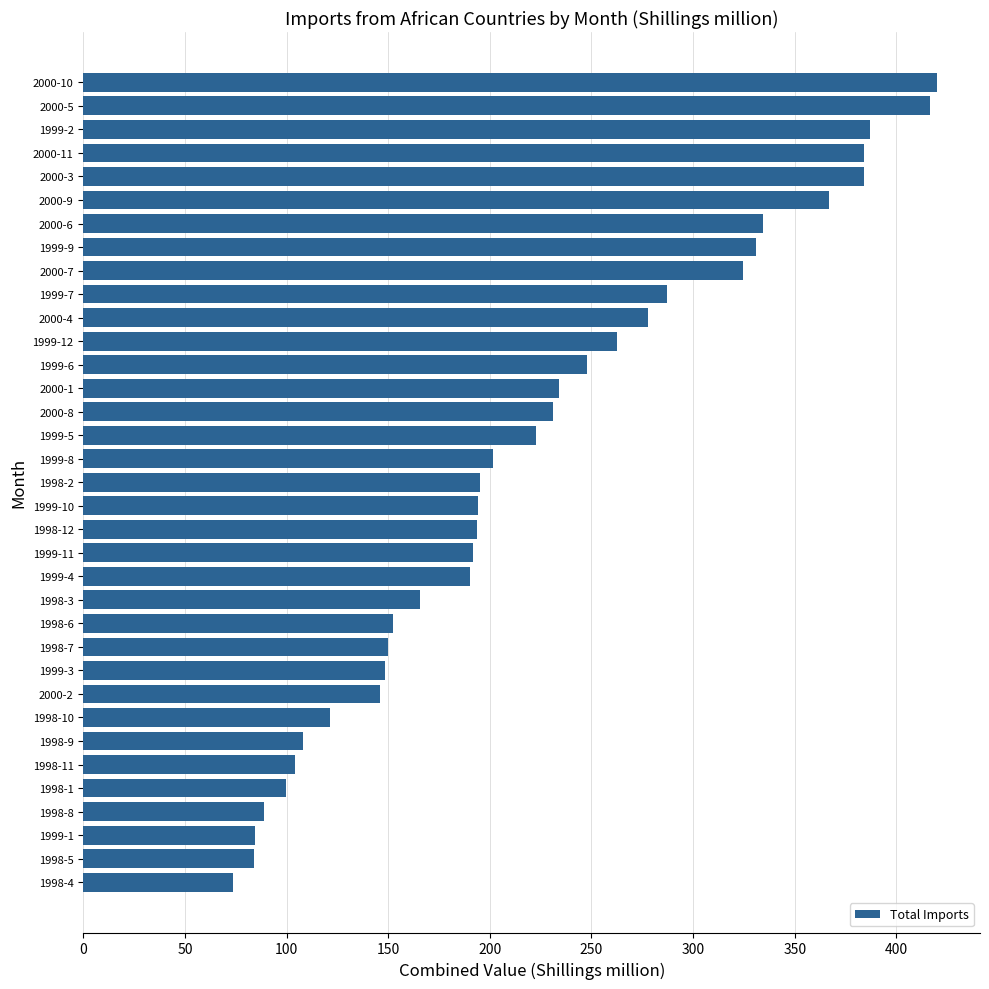

Which has a higher value, 1998-5 or 2000-7?

2000-7